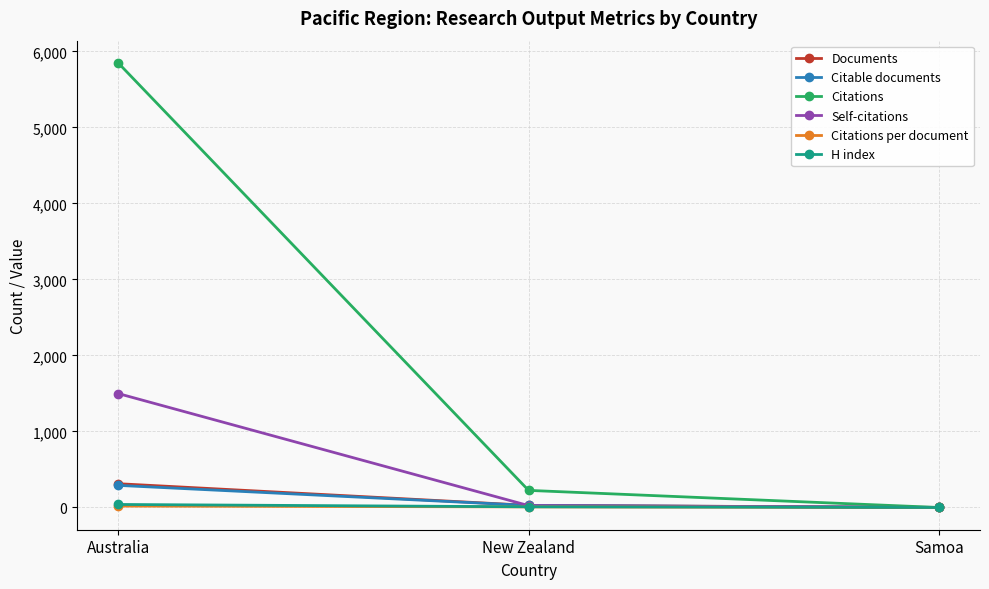

Between New Zealand and Samoa, which series saw the biggest shift?

Citations